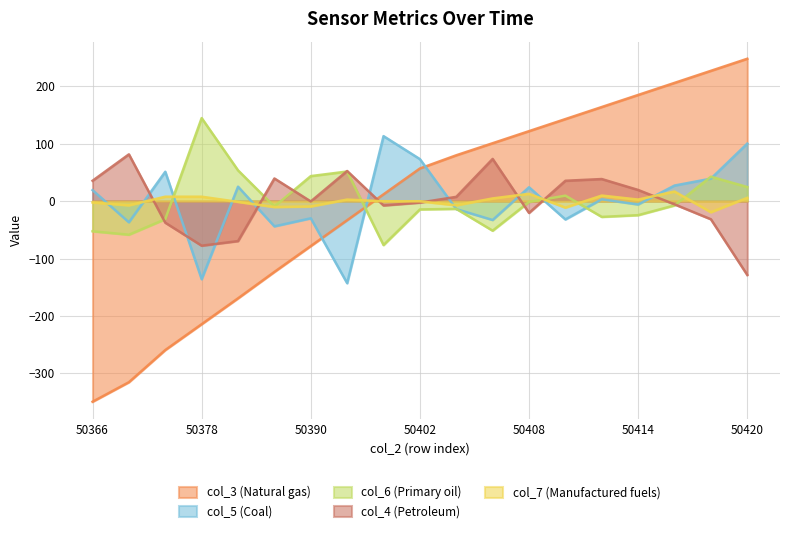

What is the difference between the highest and lowest values at 50370?

396.6